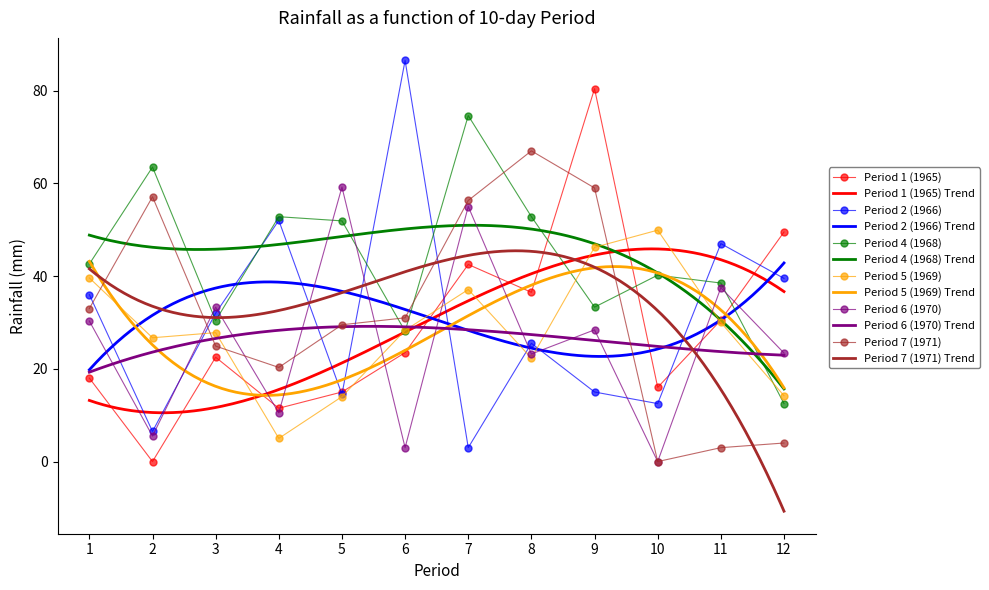

What is the difference between the maximum and minimum values in the Period 6 (1970) series?

59.2